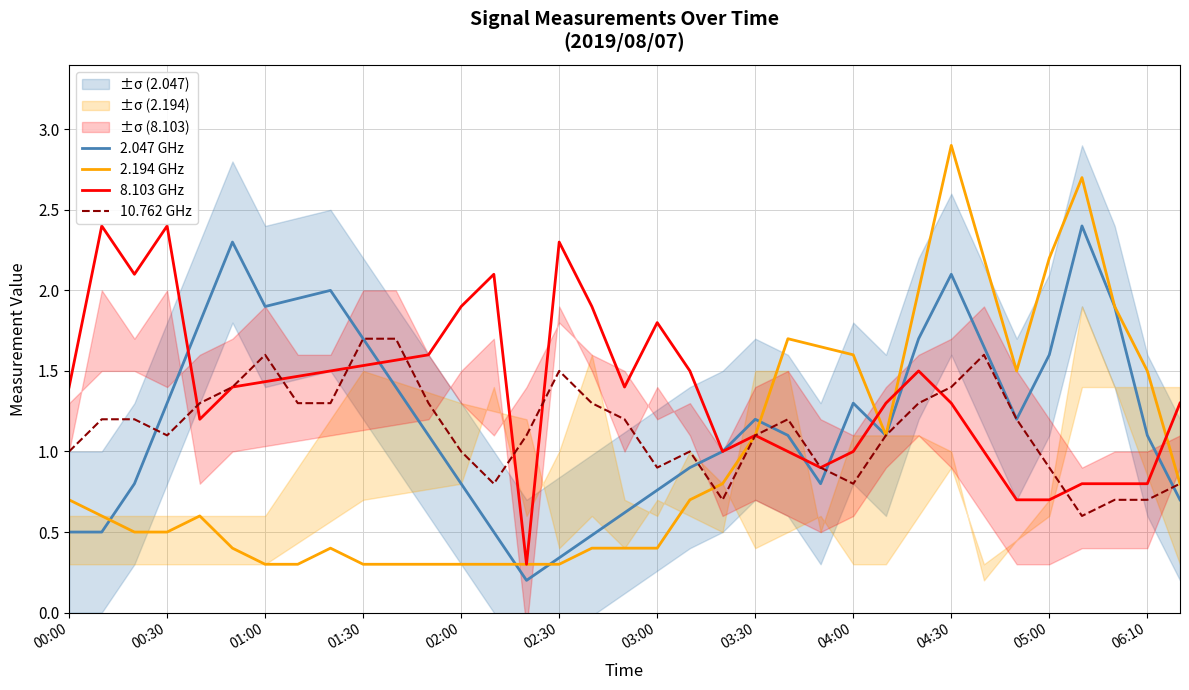

How many lines are shown in the chart?

4